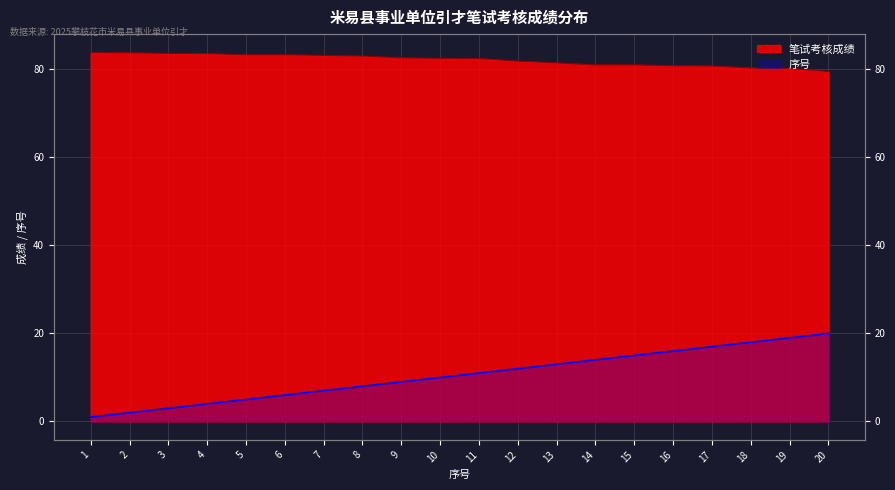

At which category is the sum across all series the highest?

20